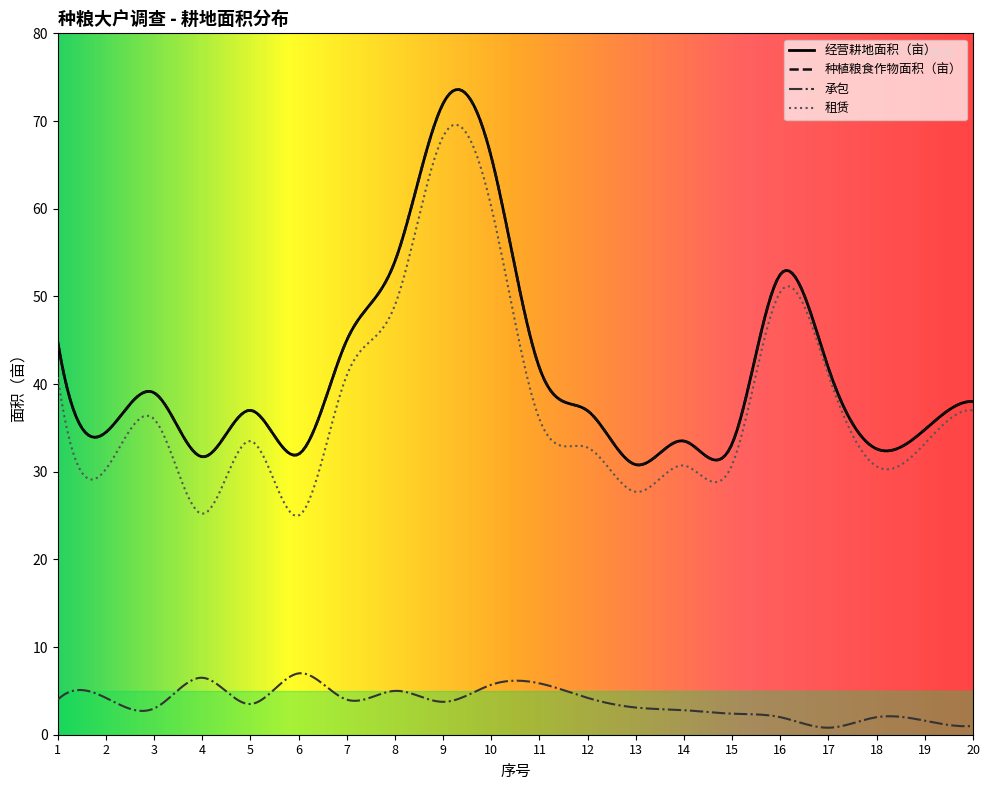

List the series in order of their peak value, lowest first.

承包, 租赁, 经营耕地面积（亩）, 种植粮食作物面积（亩）